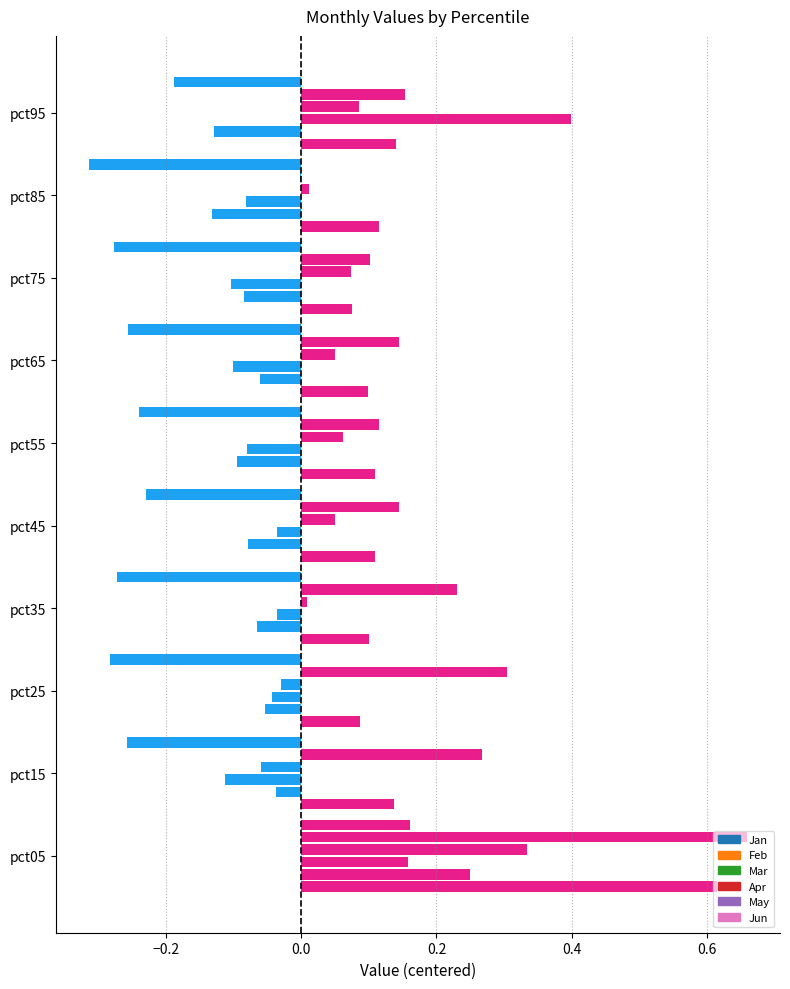

What is the sum of all Apr values?

4.6